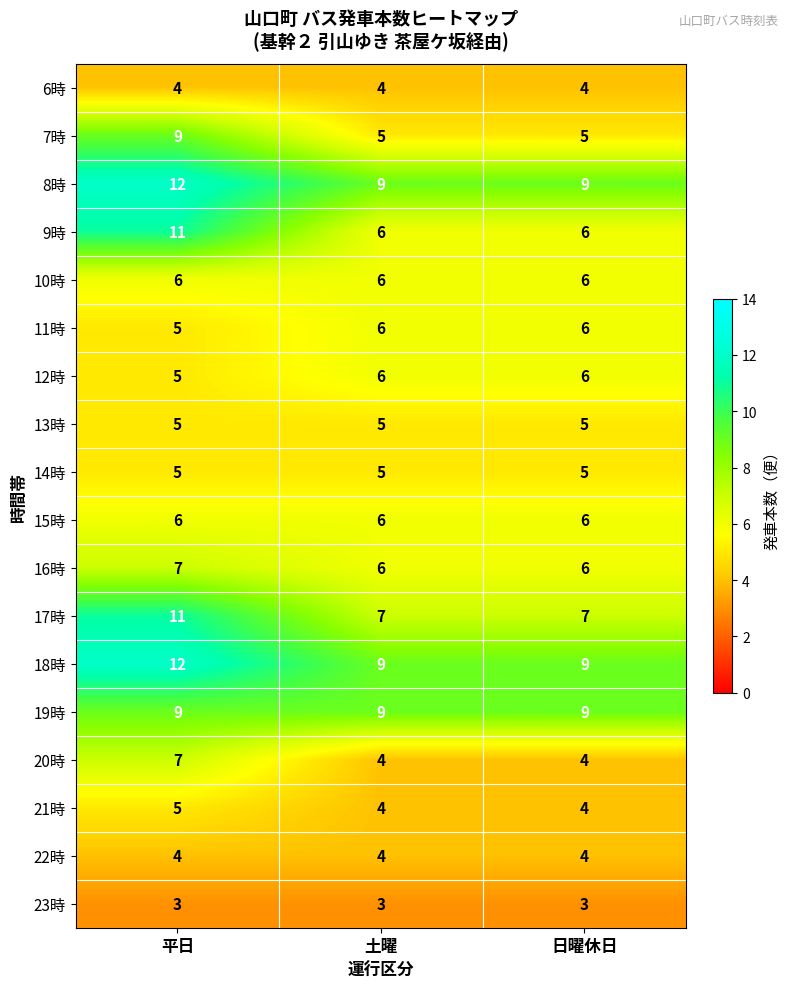

Which category has the highest value in the 8時 series?

平日